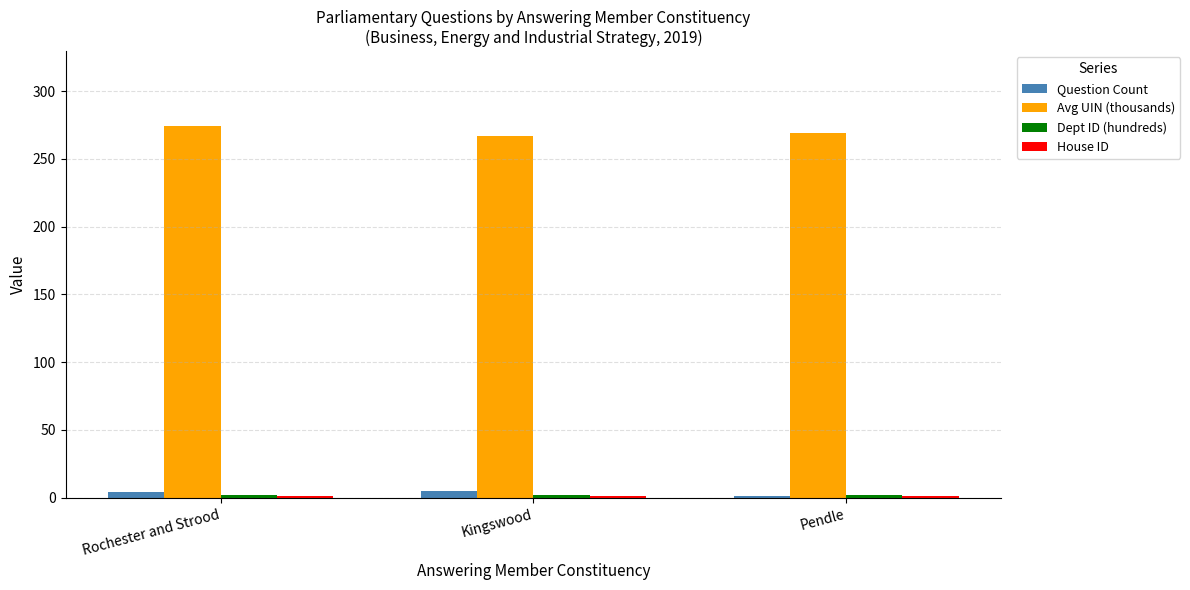

Which series has the largest total across all categories?

Avg UIN (thousands)